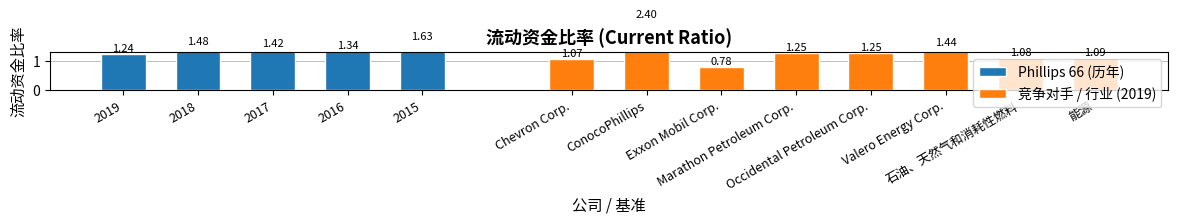

What is the difference between the highest and lowest values at ConocoPhillips?

2.4